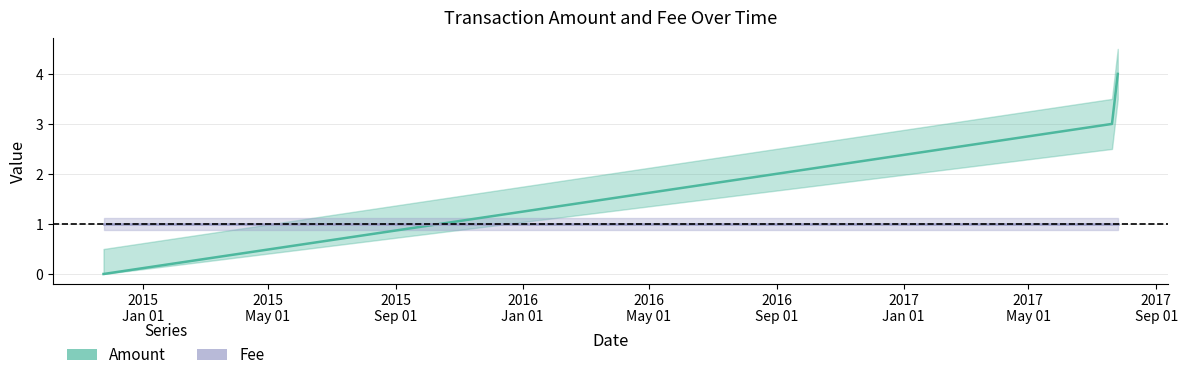

What is the average value?

2